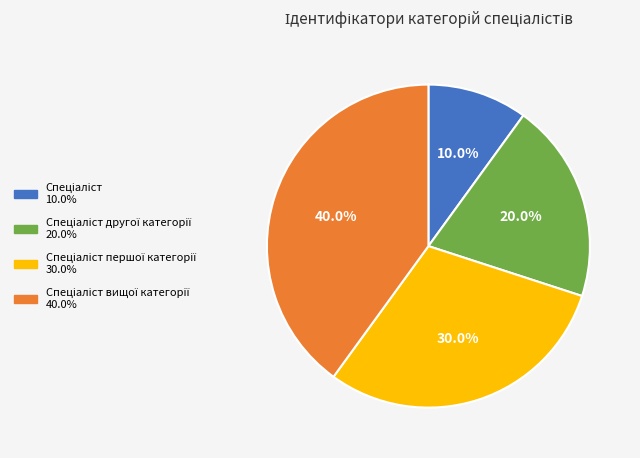

Is there any slice that represents more than half of the pie?

No